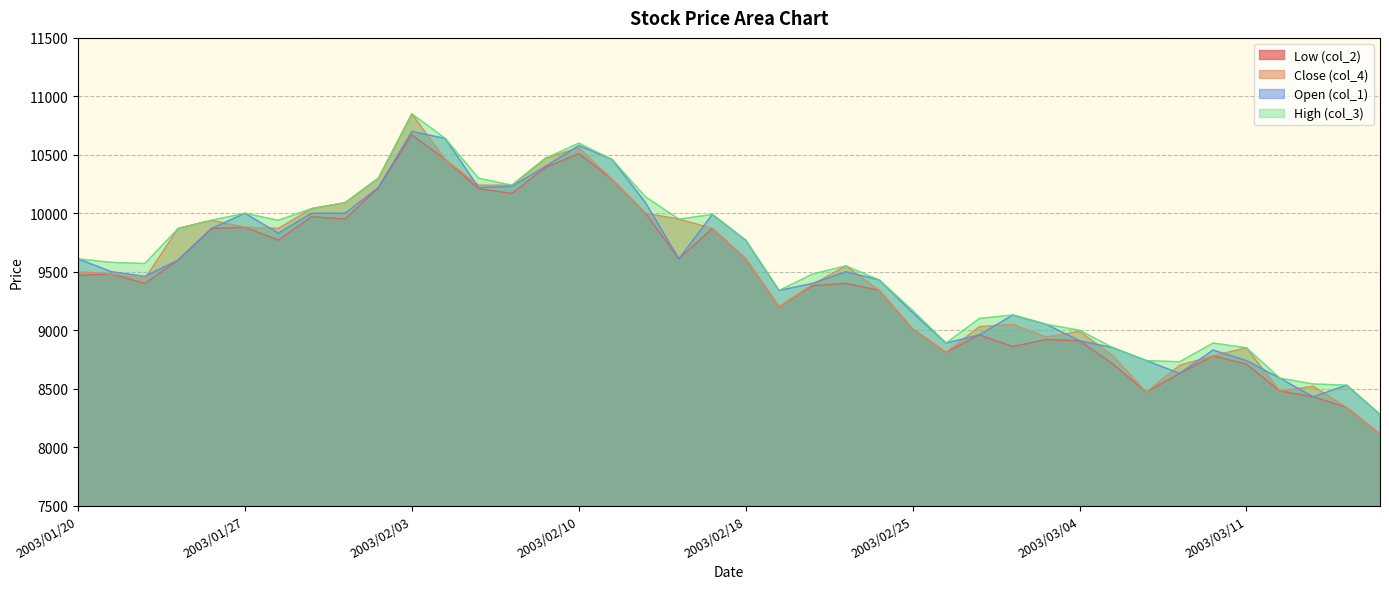

At which label is col_4 closest to 9480?

2003/01/21